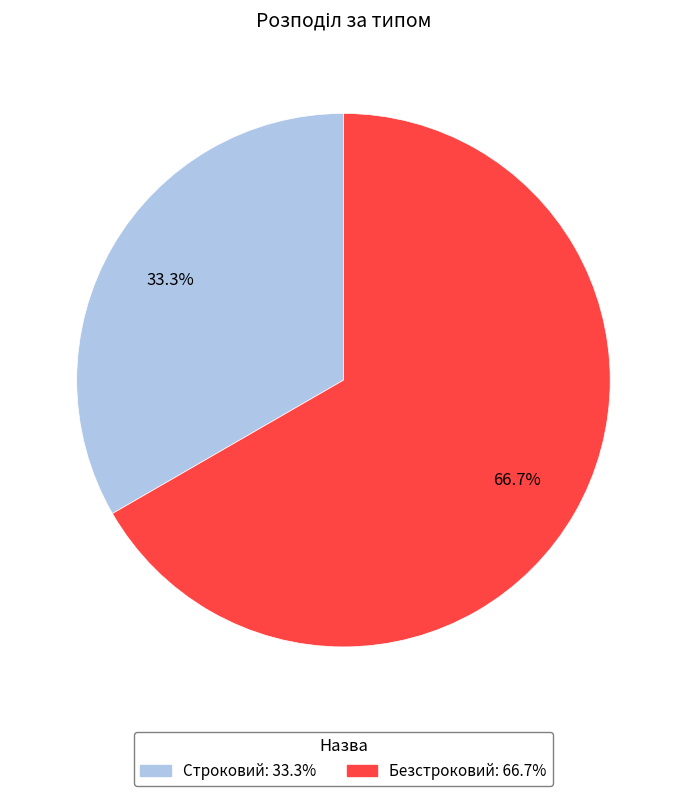

True or false: Строковий accounts for 22% of the total.

False